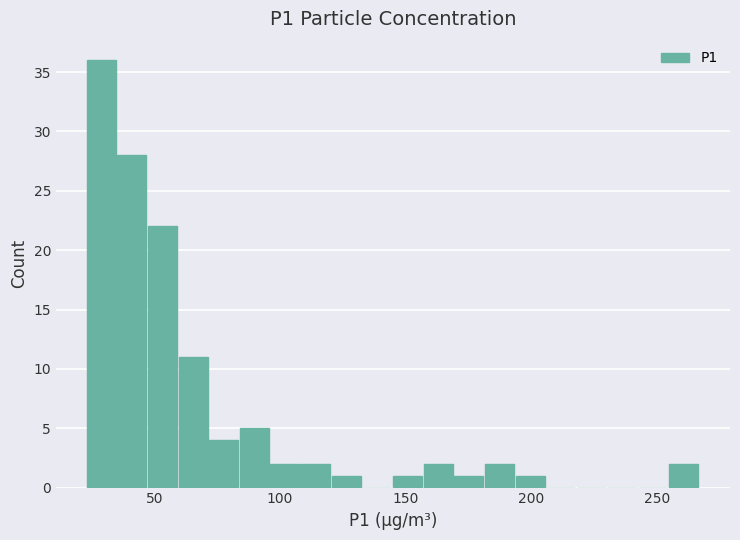

Read against the x-axis, roughly where is the centre of the tallest bar?

30